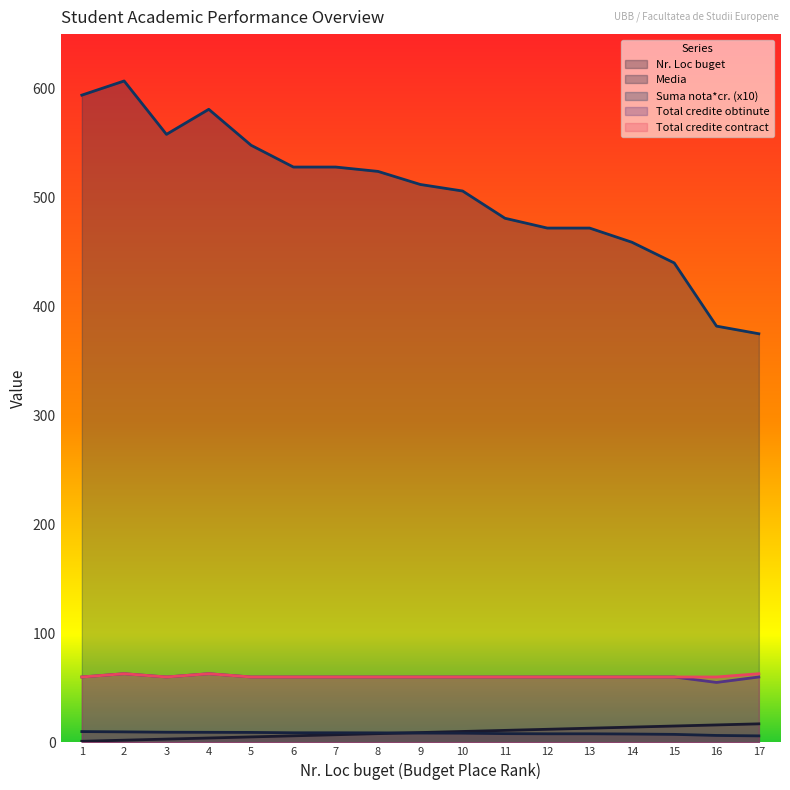

What is the minimum value shown in the chart?

1.0